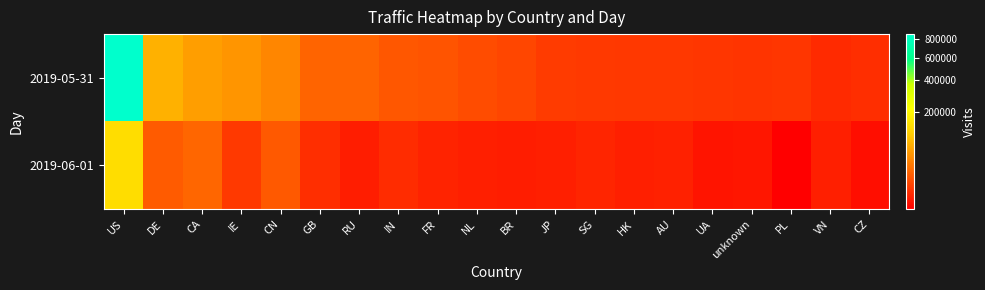

Rank the series by their average value, from highest to lowest.

2019-05-31, 2019-06-01